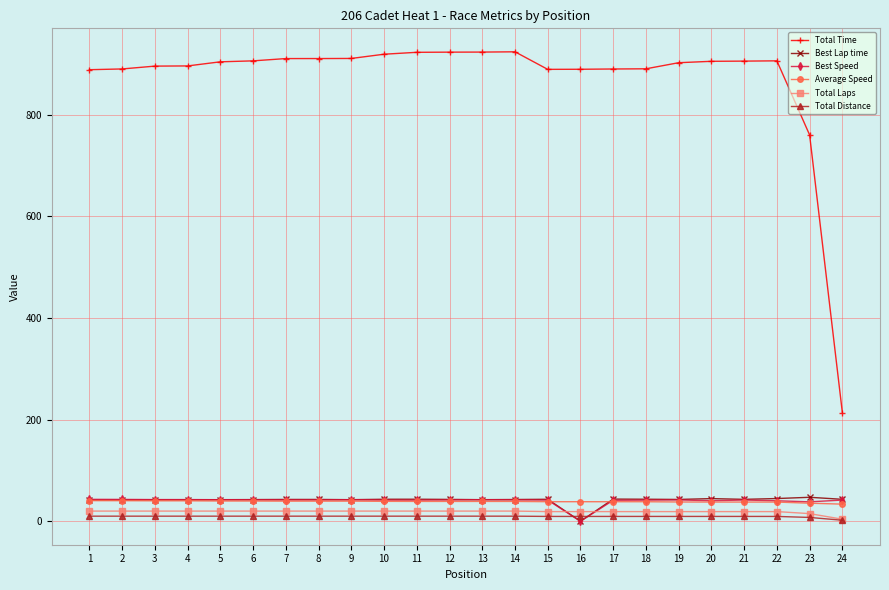

What is the value of the Total Laps point at the 9th from the left?

20.0